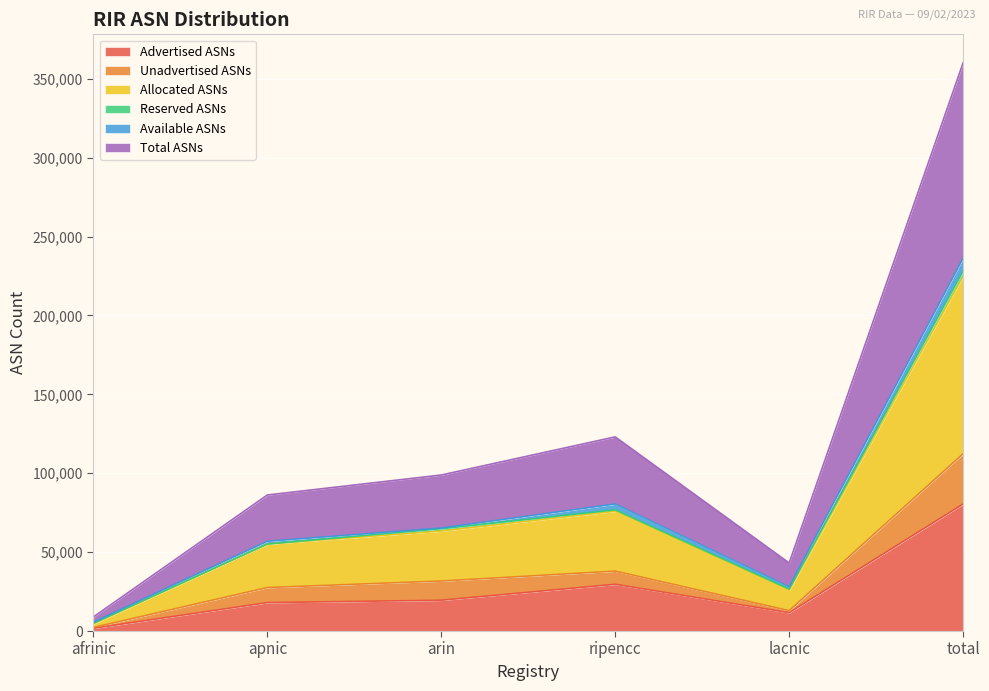

How many data points does each series have?

6